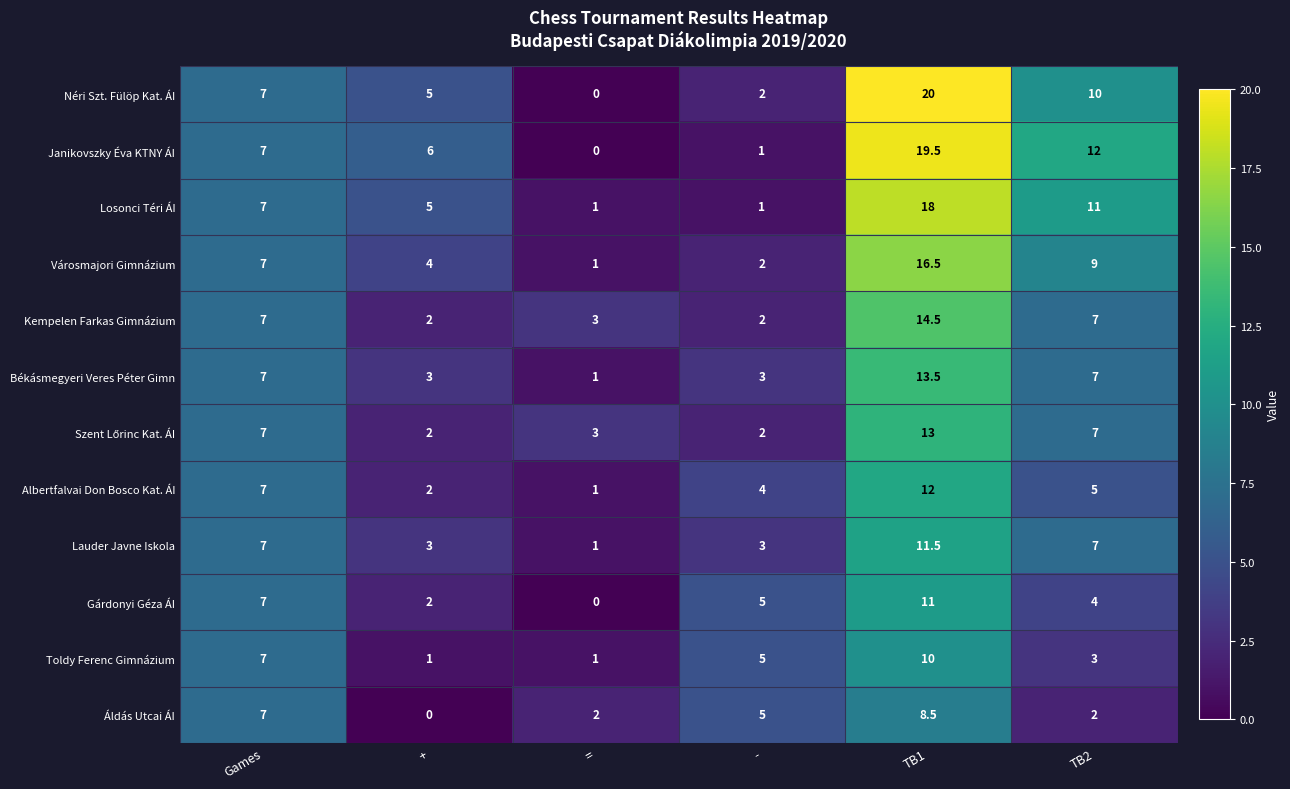

At which label does Békásmegyeri Veres Péter Gimn reach its minimum?

=